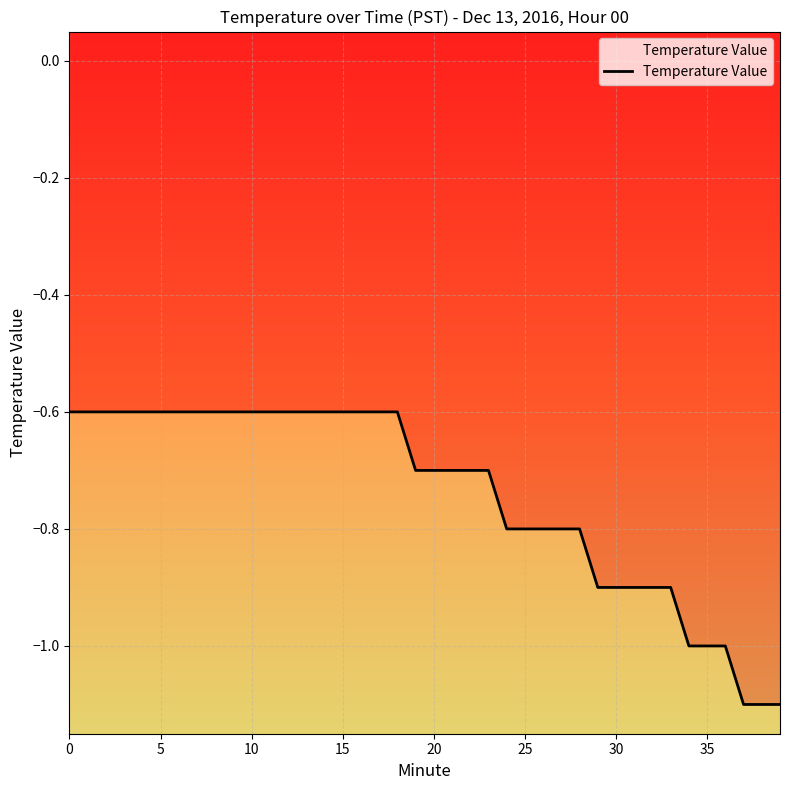

Reading right to left, transcribe all the data shown in this chart.

-1.1	-1.1	-1.1	-1.0	-1.0	-1.0	-0.9	-0.9	-0.9	-0.9	-0.9	-0.8	-0.8	-0.8	-0.8	-0.8	-0.7	-0.7	-0.7	-0.7	-0.7	-0.6	-0.6	-0.6	-0.6	-0.6	-0.6	-0.6	-0.6	-0.6	-0.6	-0.6	-0.6	-0.6	-0.6	-0.6	-0.6	-0.6	-0.6	-0.6